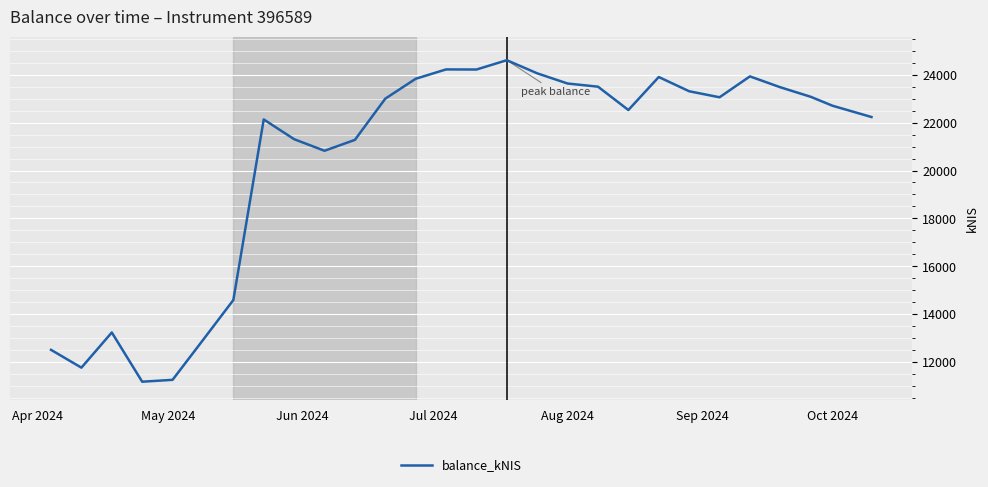

What is the minimum value shown in the chart?

11182.1